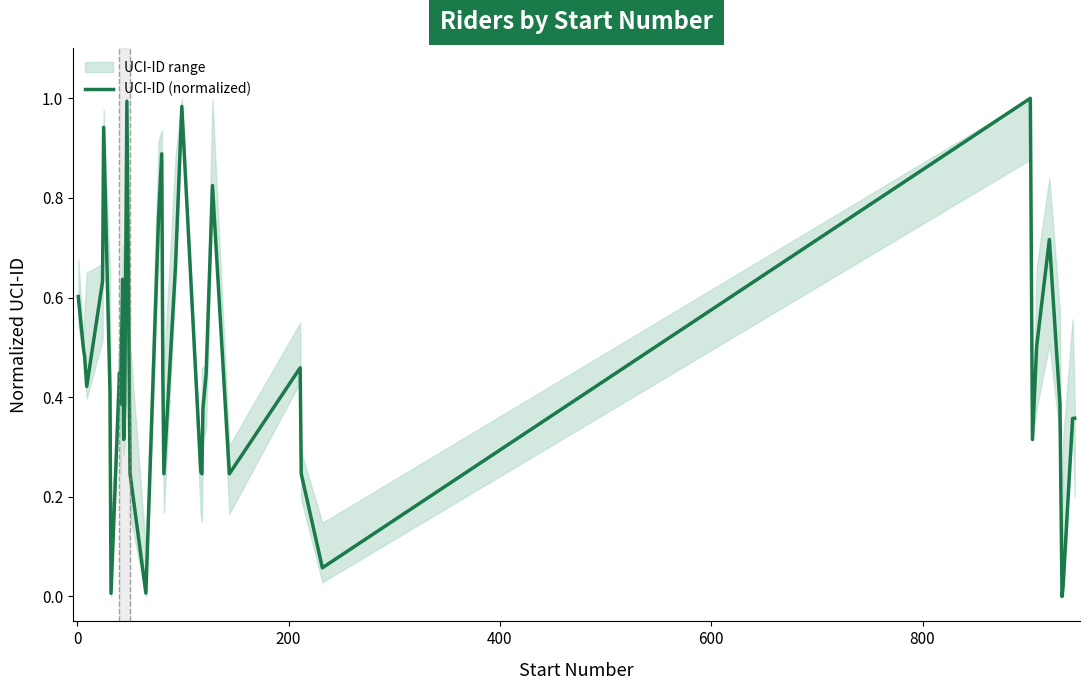

What is the maximum value shown in the chart?

1.0